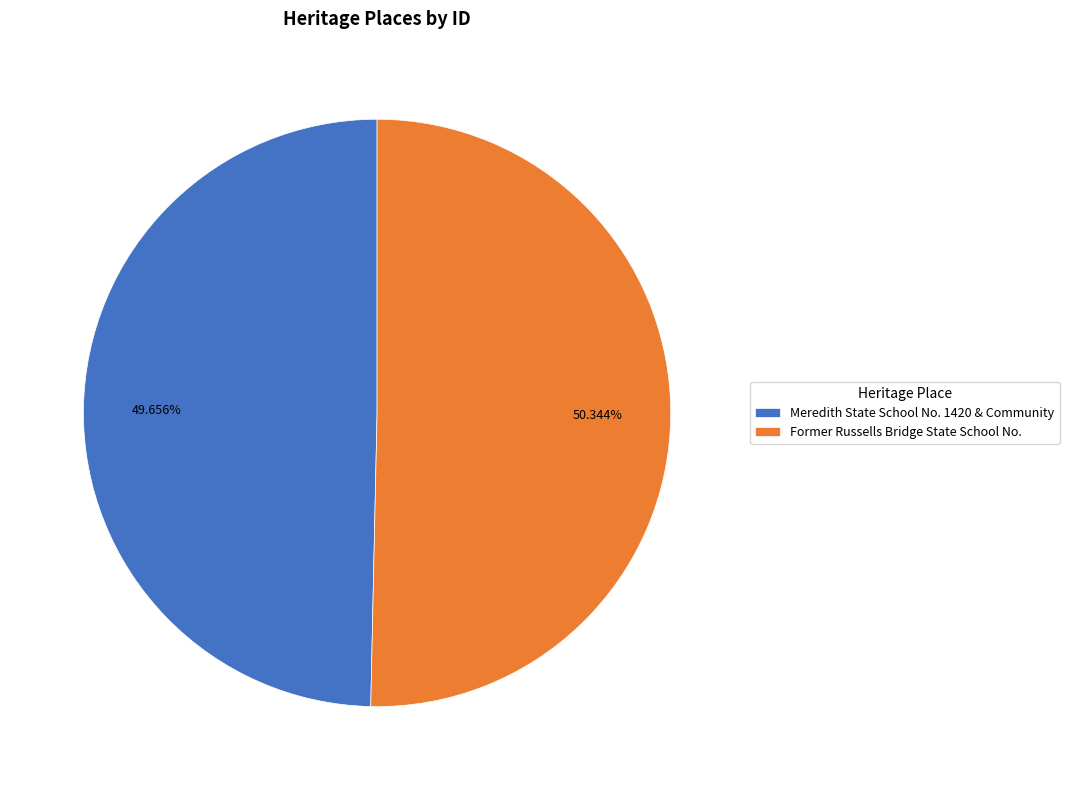

Which slice is the smallest?

Meredith State School No. 1420 & Community